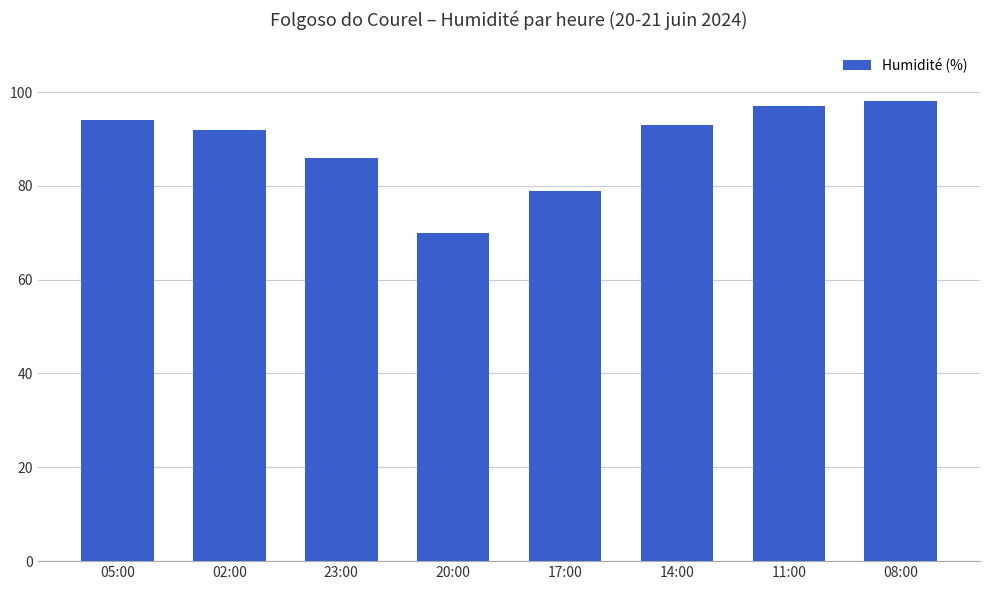

Does the chart contain stacked bars?

No